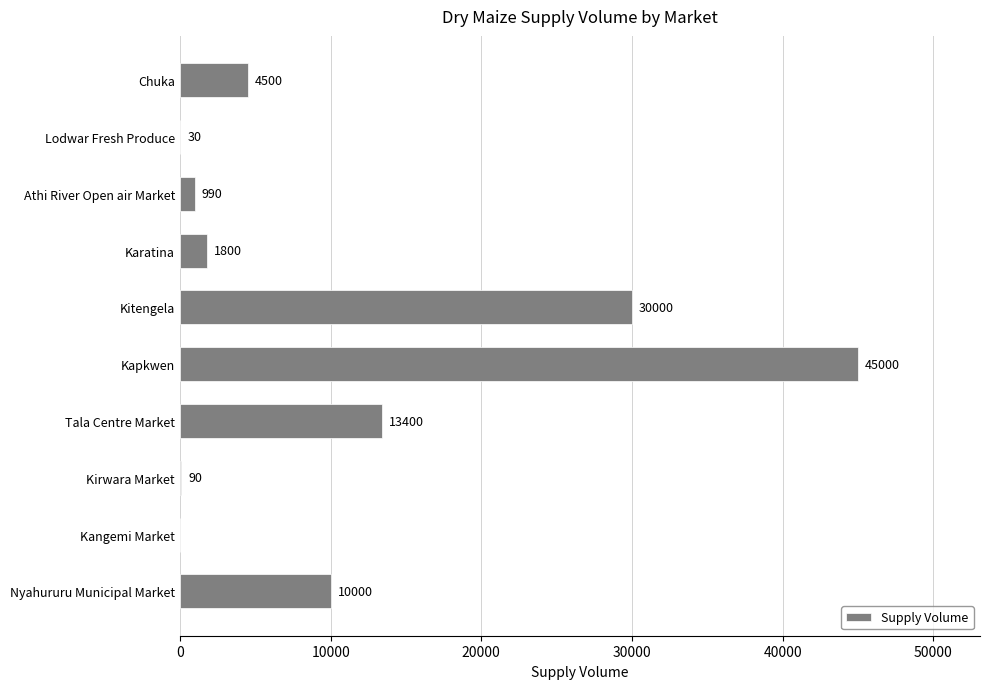

Which category has the highest value across all series?

Kapkwen